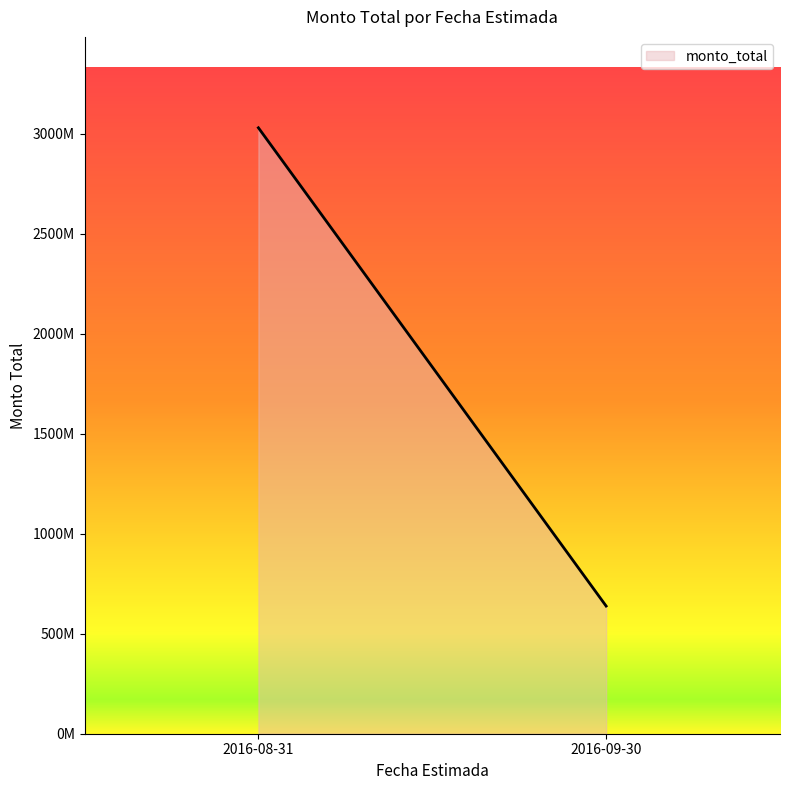

Which has a higher value, 2016-09-30 or 2016-09-30?

2016-09-30